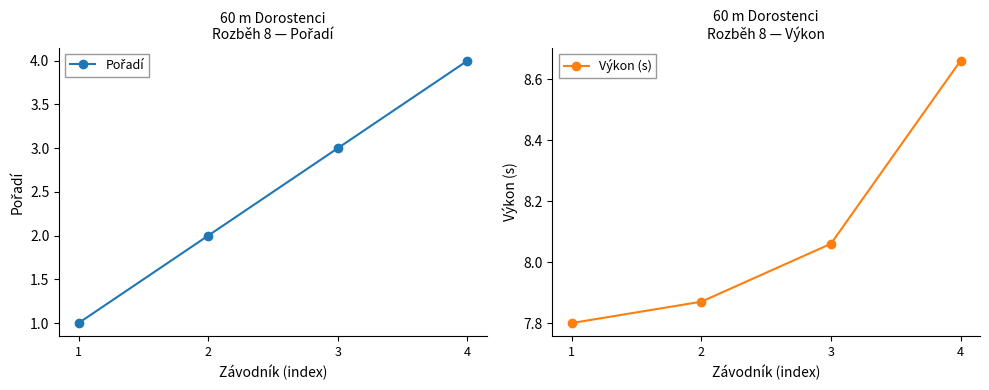

What is the value of the Pořadí point at the 1st from the left?

1.0